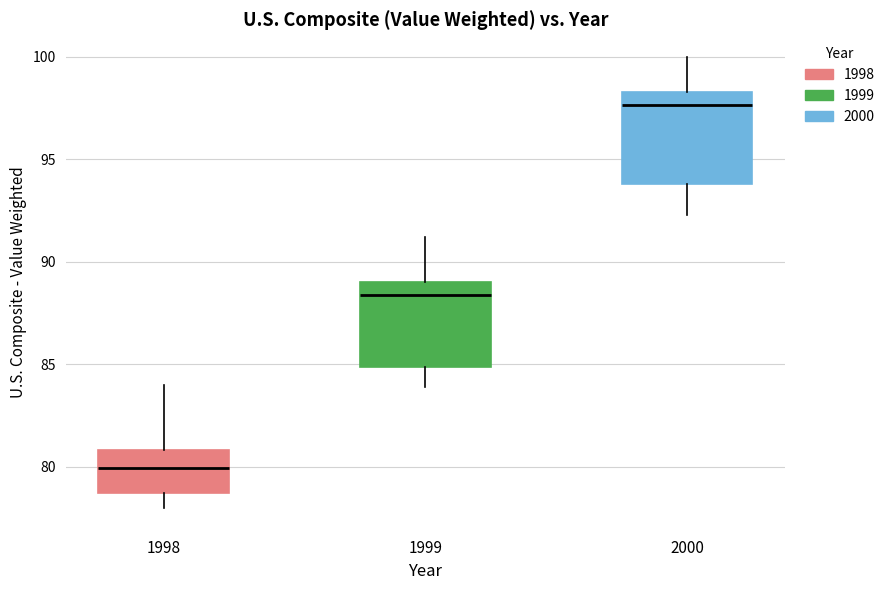

Where does the median line of the box at x = 2000 sit on the y-axis? The values are not printed on the chart, so give them approximately, as read against the axis.

97.5